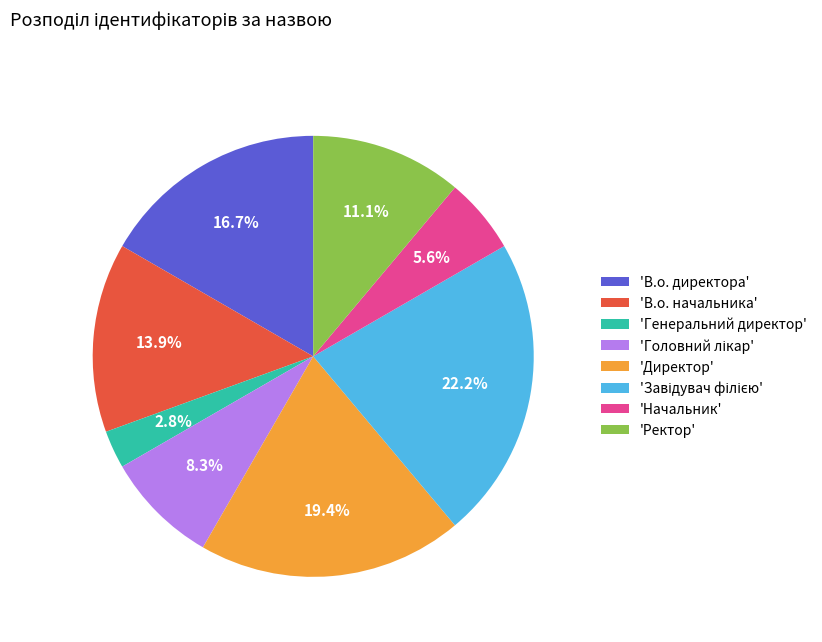

To the nearest percent, what is the average slice percentage?

12%